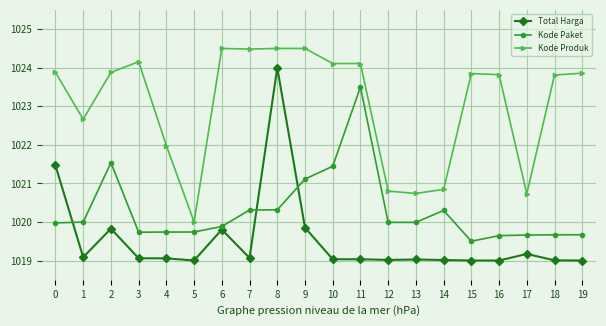

What is the value of the Total Harga point at the 20th from the left?

1019.0